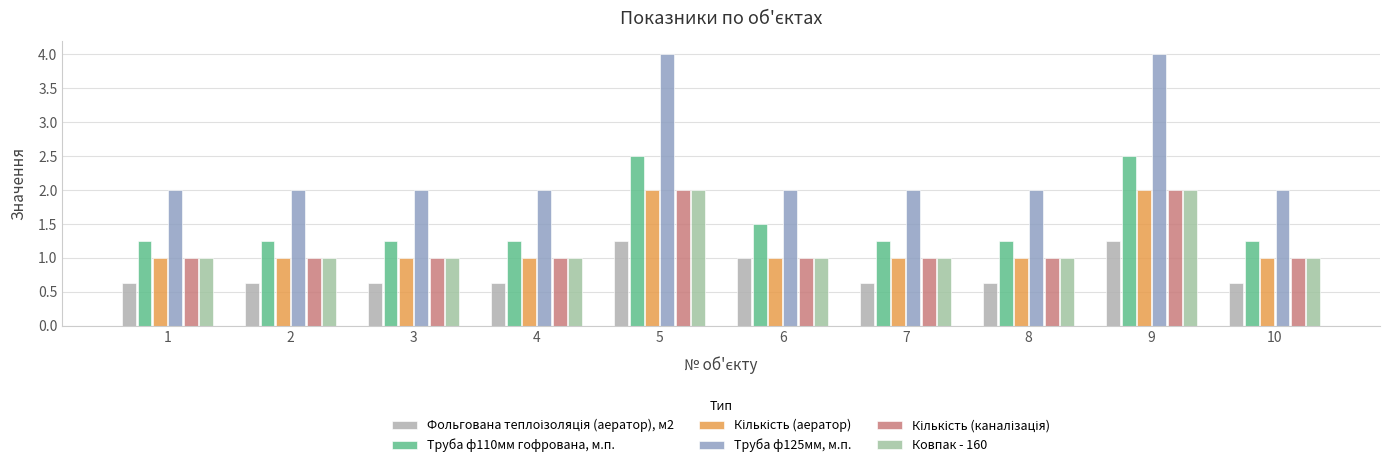

Reading right to left, list all the values displayed in this chart.

Фольгована теплоізоляція (аератор), м2: 0.6	1.2	0.6	0.6	1.0	1.2	0.6	0.6	0.6	0.6
Труба ф110мм гофрована, м.п.: 1.2	2.5	1.2	1.2	1.5	2.5	1.2	1.2	1.2	1.2
Кількість (аератор): 1.0	2.0	1.0	1.0	1.0	2.0	1.0	1.0	1.0	1.0
Труба ф125мм, м.п.: 2.0	4.0	2.0	2.0	2.0	4.0	2.0	2.0	2.0	2.0
Кількість (каналізація): 1.0	2.0	1.0	1.0	1.0	2.0	1.0	1.0	1.0	1.0
Ковпак - 160: 1.0	2.0	1.0	1.0	1.0	2.0	1.0	1.0	1.0	1.0